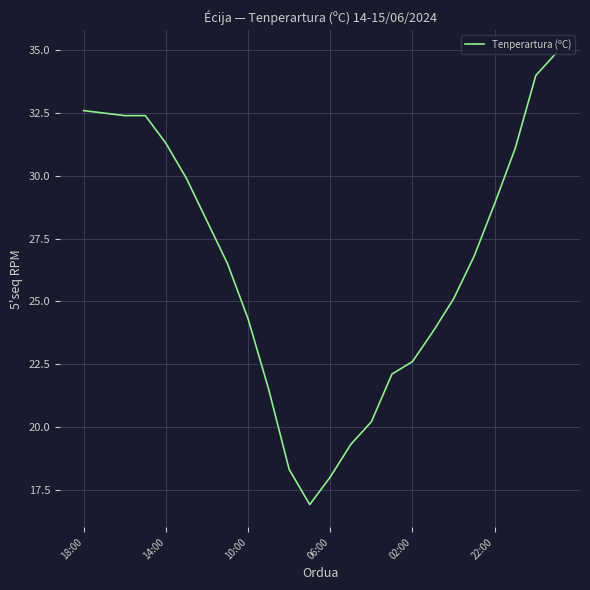

What is the difference between the maximum and minimum values?

18.0